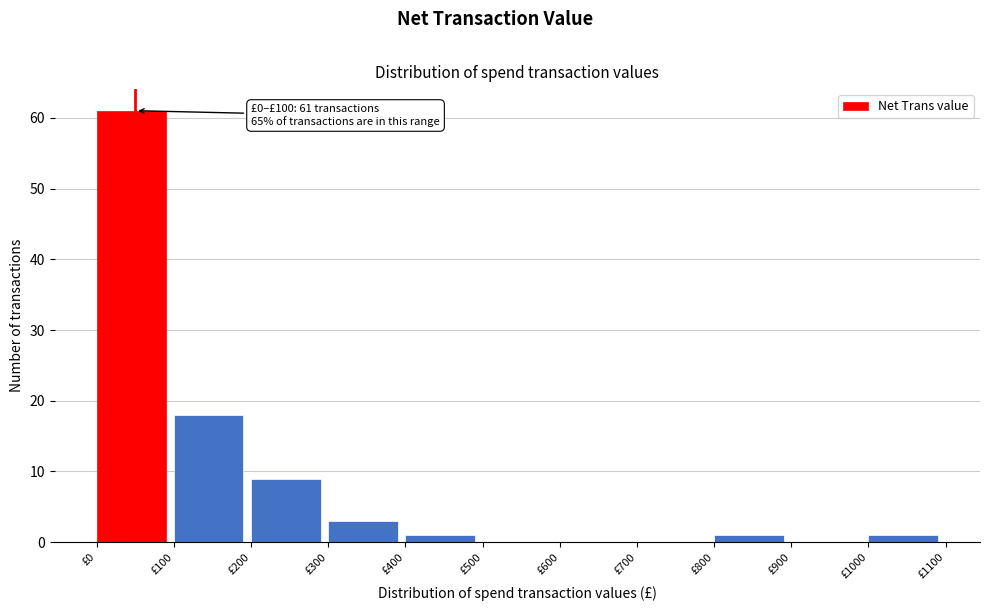

Which range on the x-axis has the tallest bar?

0 to 100